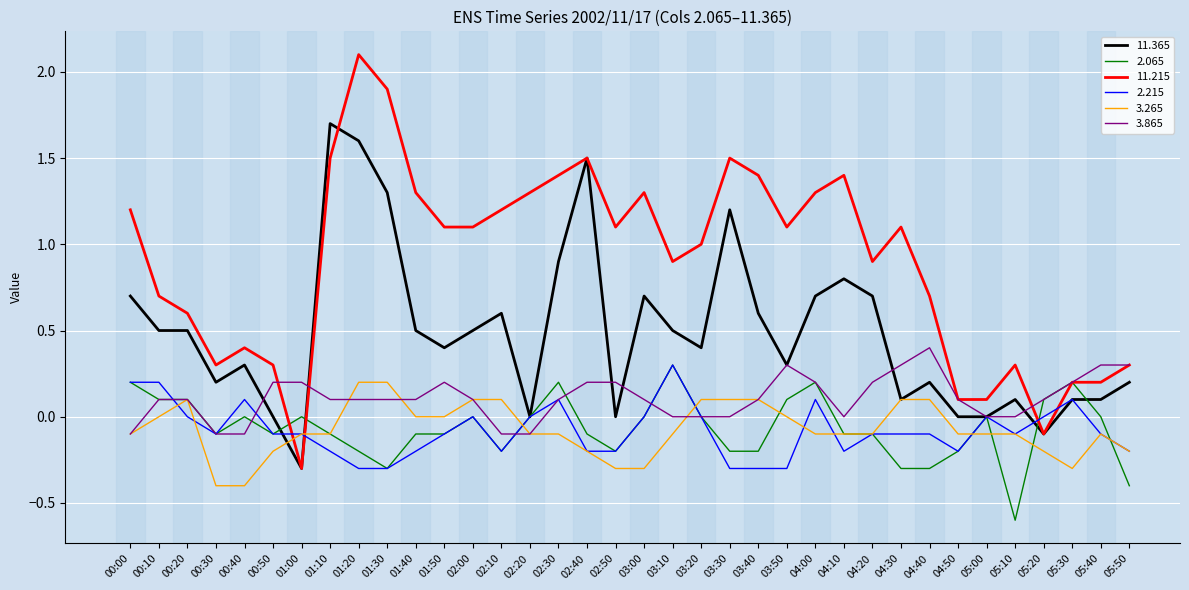

Which series has the largest range (max minus min)?

11.215